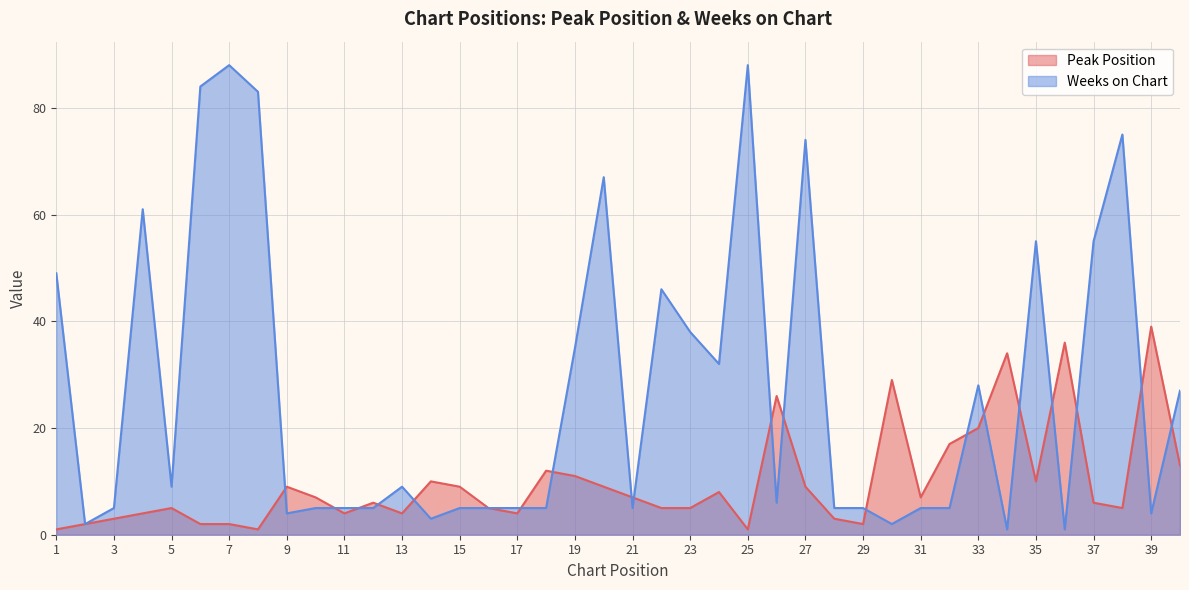

Where does the Weeks on Chart series first go above 6?

1